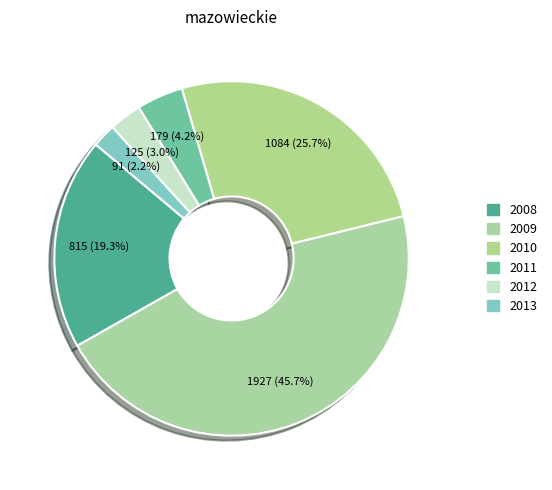

To the nearest percent, what is the difference between the 2012 and 2010 slice percentages?

23%